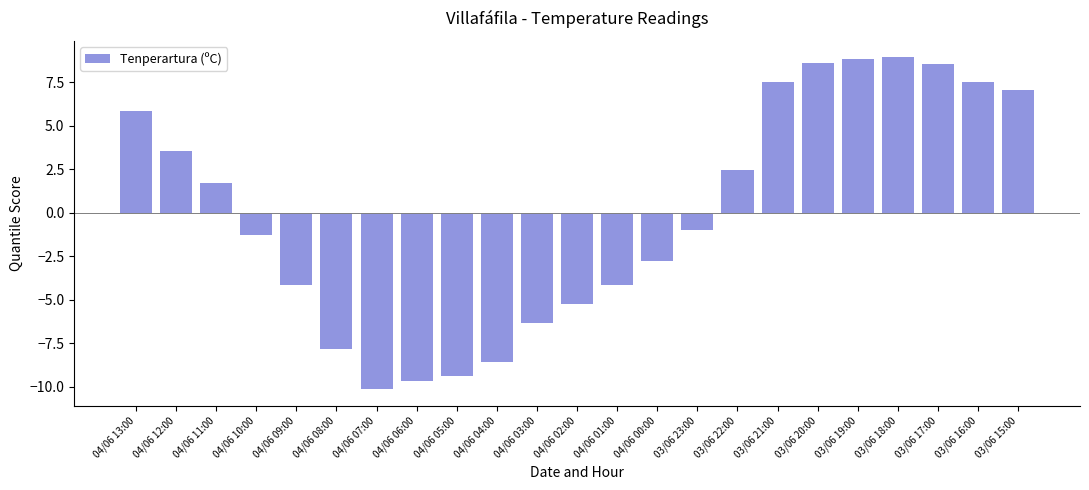

Is it true that the value at 03/06 22:00 is 2.4?

True